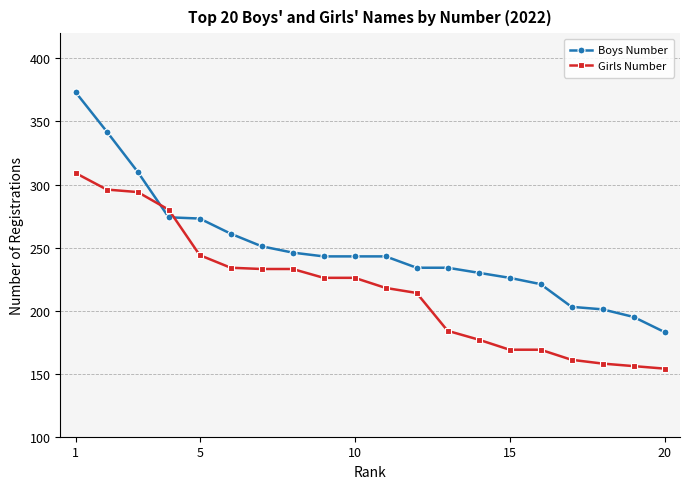

Rank the series by their maximum value, from highest to lowest.

Boys Number, Girls Number